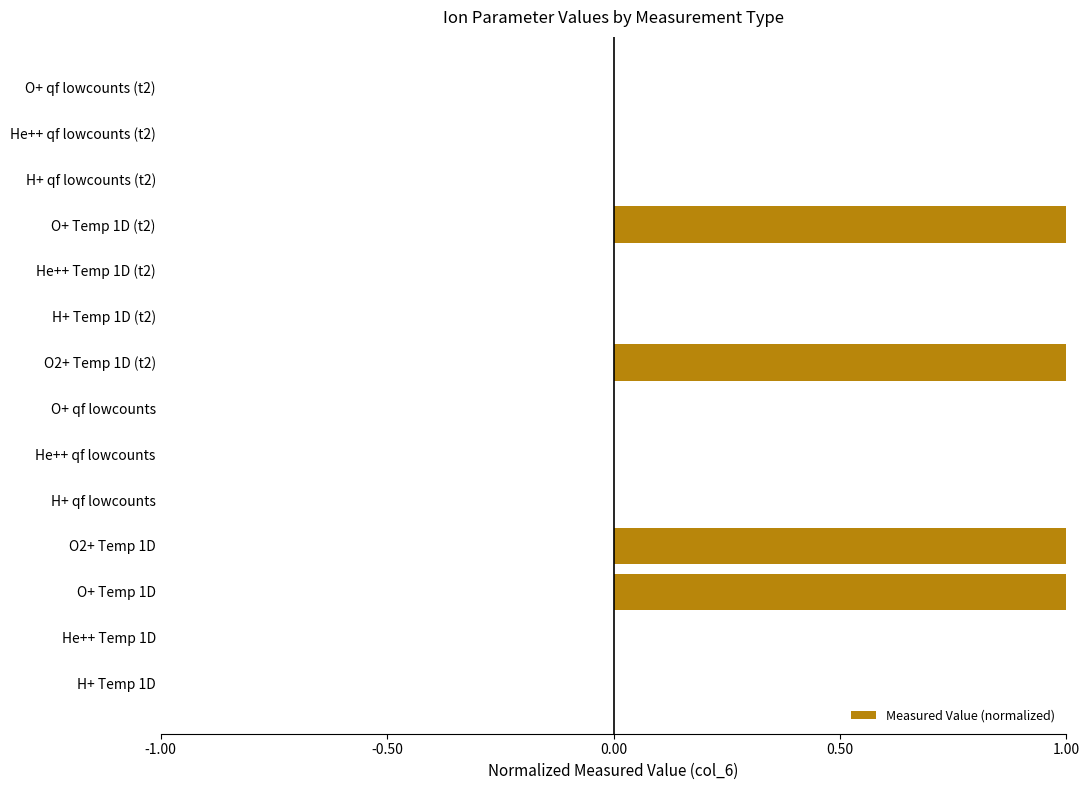

What is the ratio of the value at O2+ Temp 1D to the value at O+ Temp 1D (t2)?

1.0